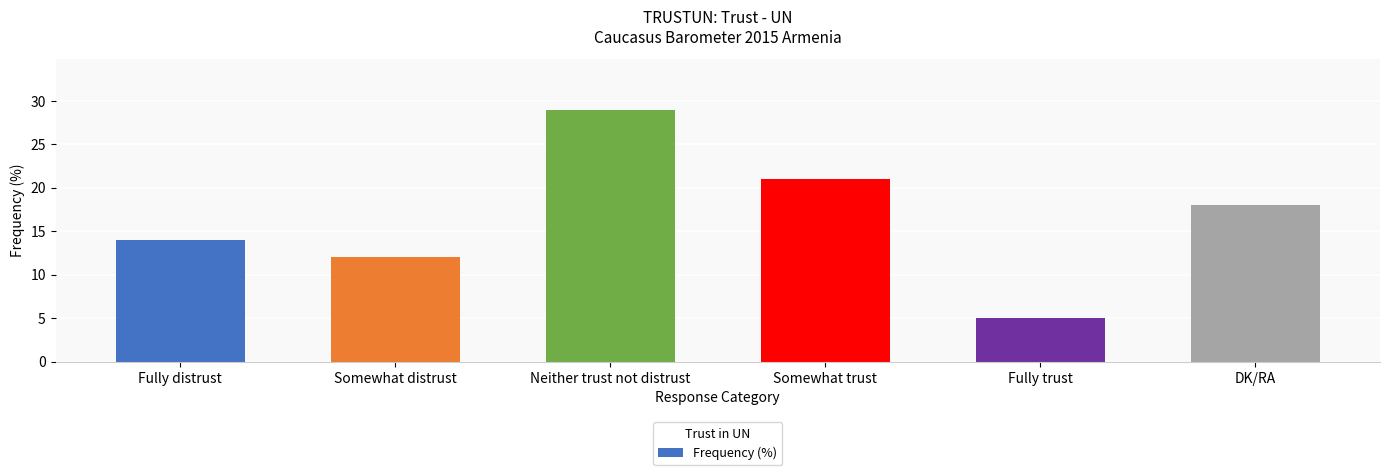

Are the bars horizontal?

No